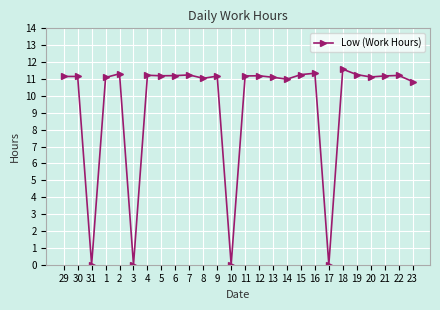

Approximately how many times larger is the value at 12 compared to 30?

1.0